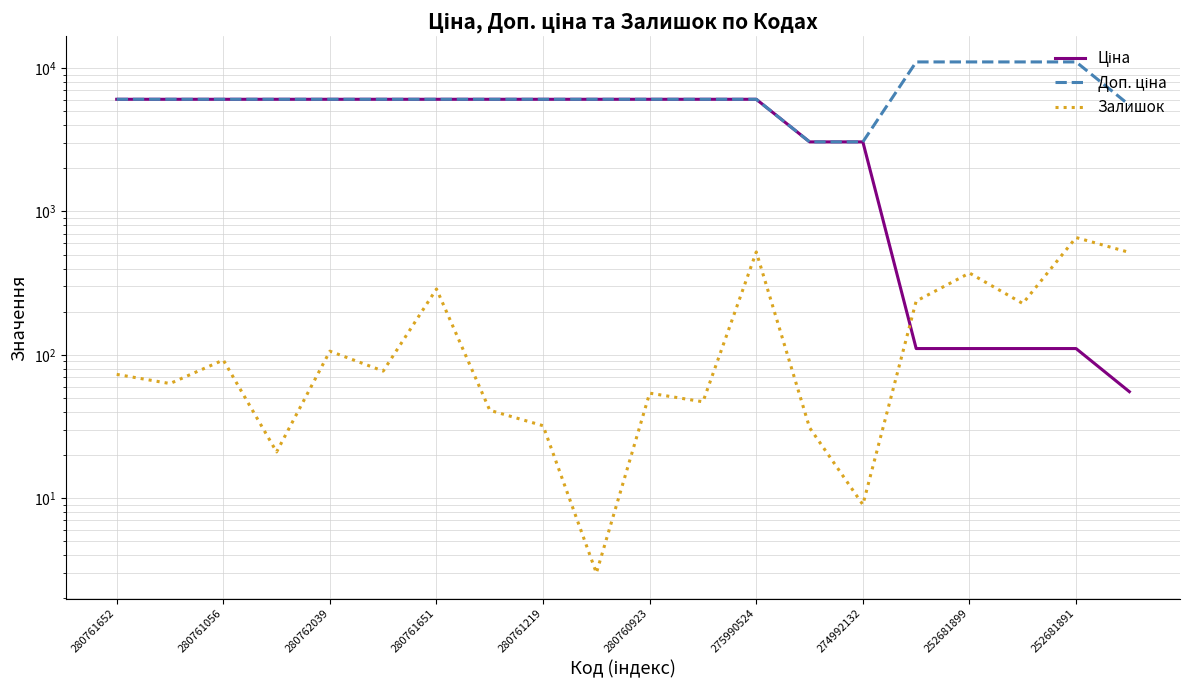

Reading left to right, list all the values displayed in this chart.

Ціна: 6067.2	6067.2	6067.2	6067.2	6067.2	6067.2	6067.2	6067.2	6067.2	6067.2	6067.2	6067.2	6067.2	3059.7	3059.7	110.5	110.5	110.5	110.5	55.3
Доп. ціна: 6067.2	6067.2	6067.2	6067.2	6067.2	6067.2	6067.2	6067.2	6067.2	6067.2	6067.2	6067.2	6067.2	3060.0	3060.0	11055.0	11055.0	11055.0	11055.0	5528.0
Залишок: 73.0	63.0	92.0	21.0	106.0	77.0	288.0	41.0	32.0	3.0	54.0	47.0	522.0	31.0	9.0	237.0	372.0	228.0	658.0	518.0